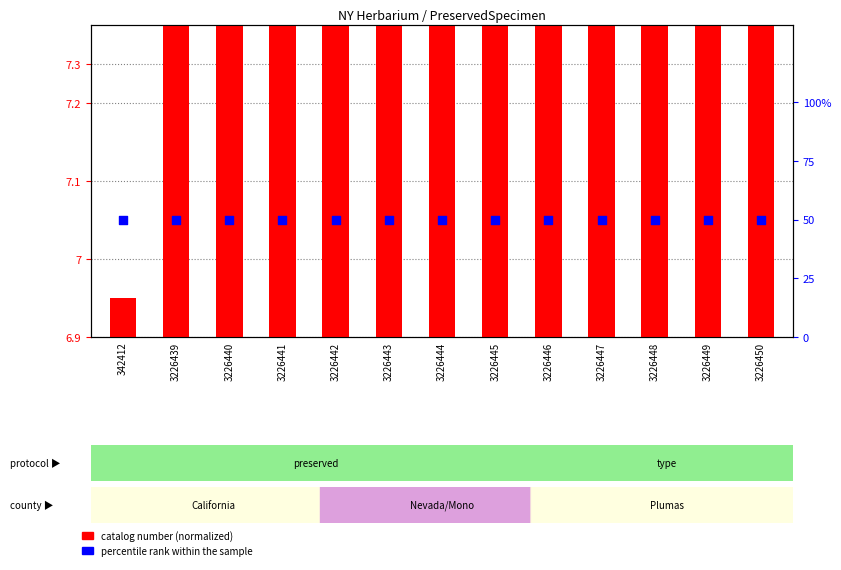

Which series reaches the minimum Y coordinate?

catalog number (normalized)